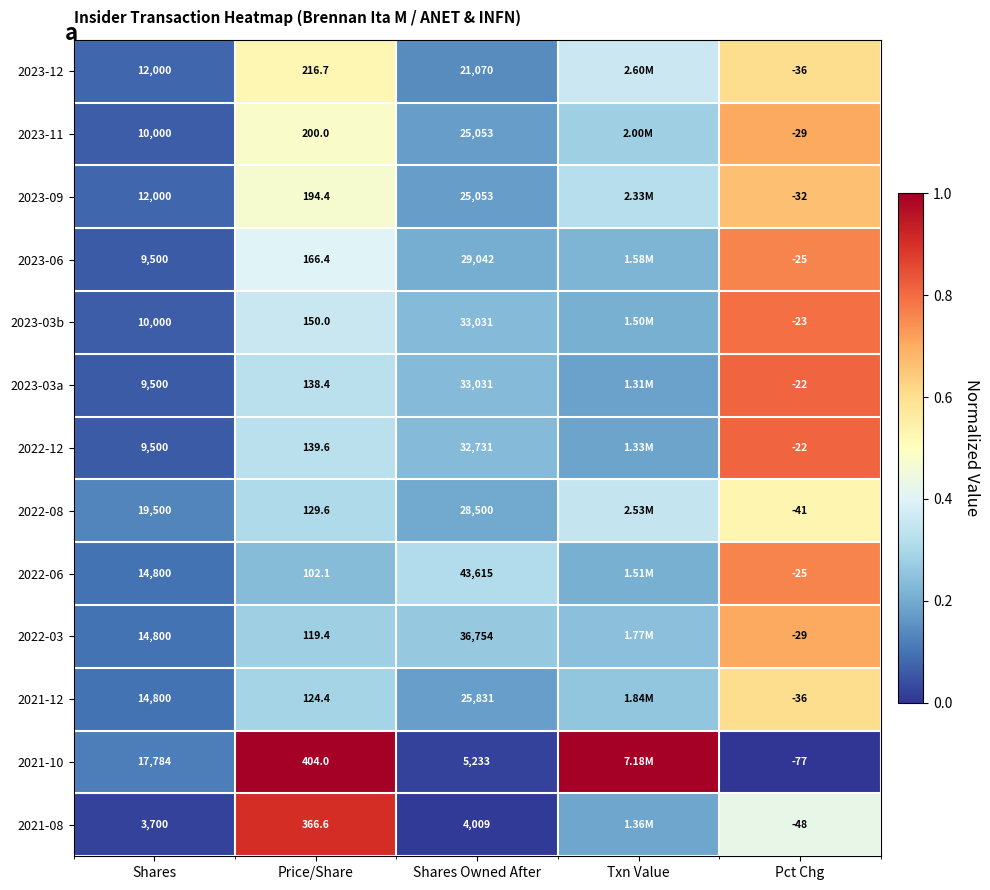

Is the value of 2022-03 at Shares Owned After greater than the value of 2023-11 at Price/Share?

Yes